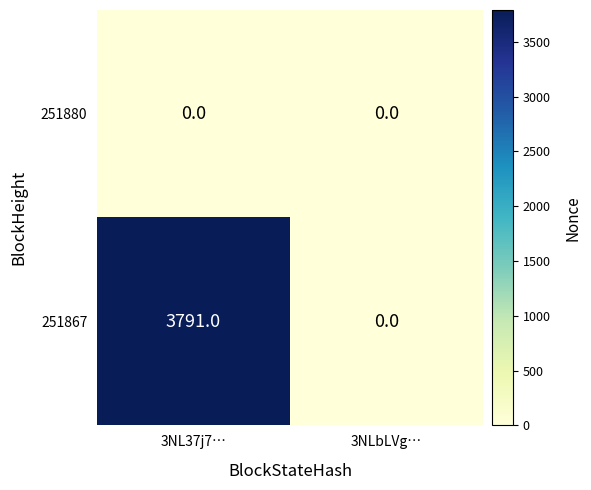

What is the approximate value of 251867 at 3NL37j7…?

3791